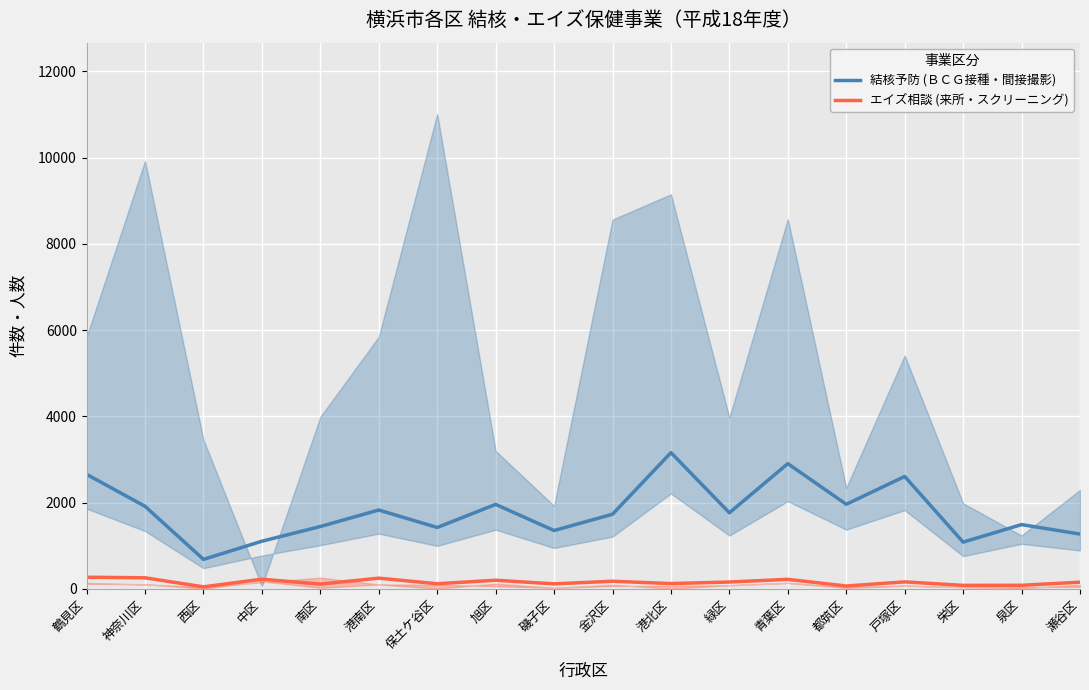

What position from the right is 磯子区?

10